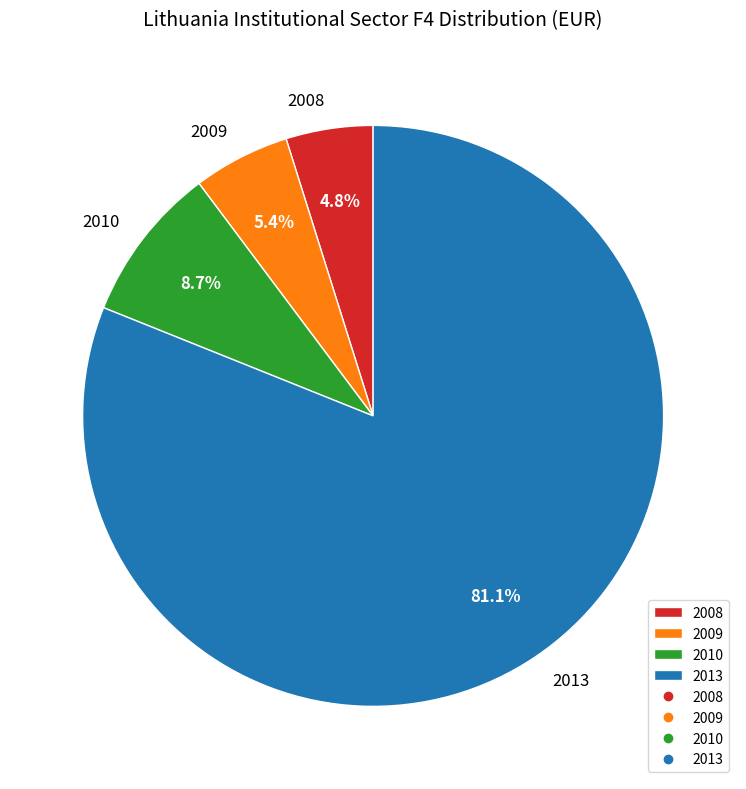

To the nearest percent, what is the average slice percentage?

25%